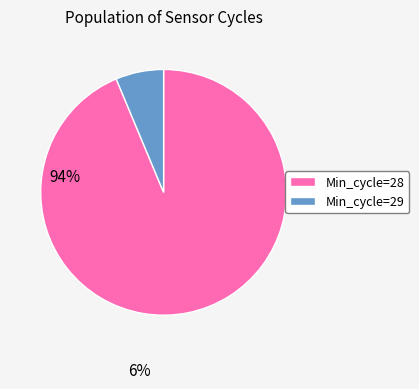

Which slice is the smallest?

Min_cycle=29